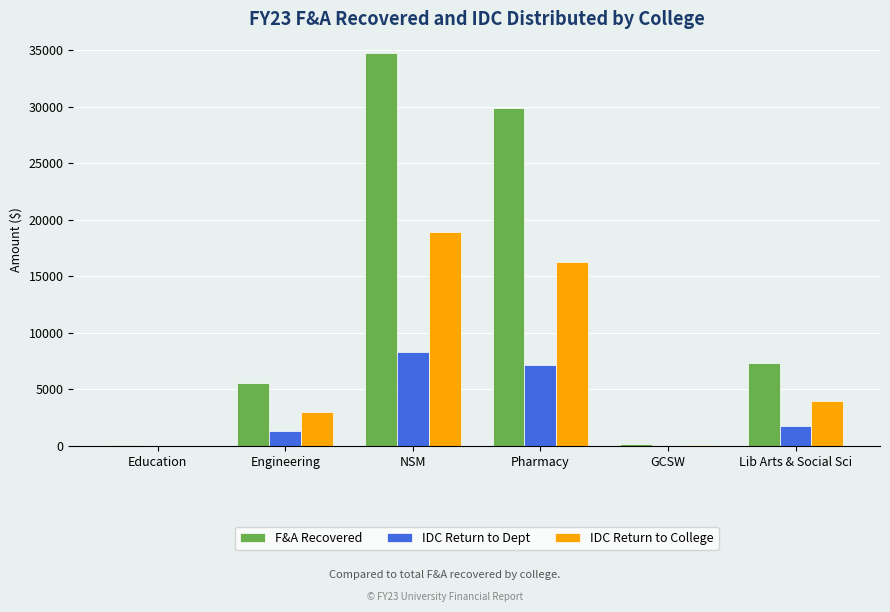

Read the F&A Recovered value at Education.

60.9